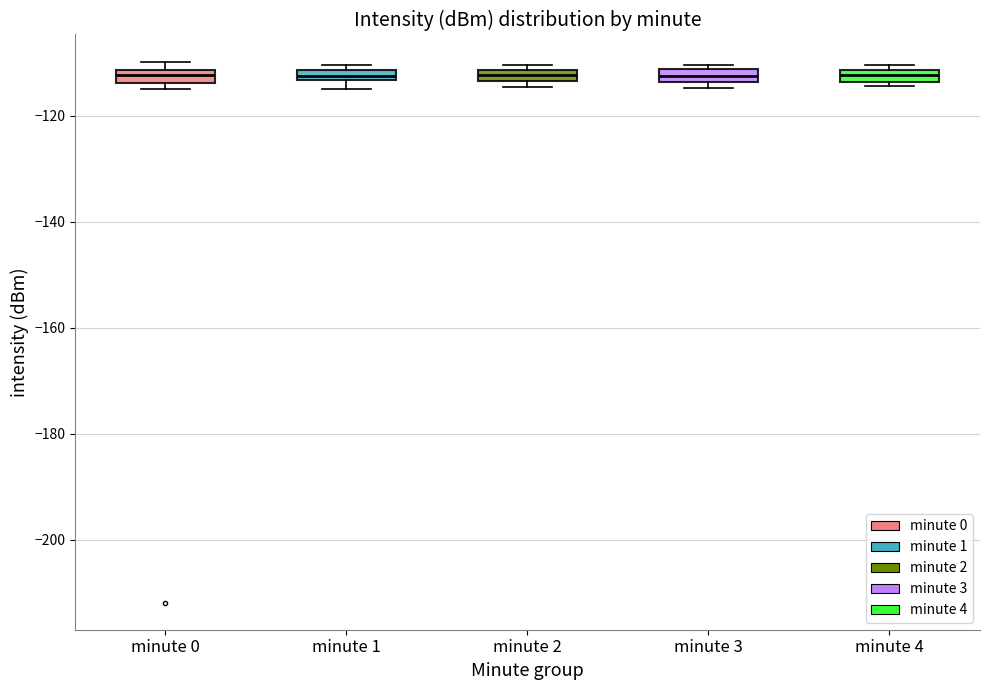

Where is the upper edge of the box for minute 3 on the y-axis? The values are not printed on the chart, so give them approximately, as read against the axis.

-112